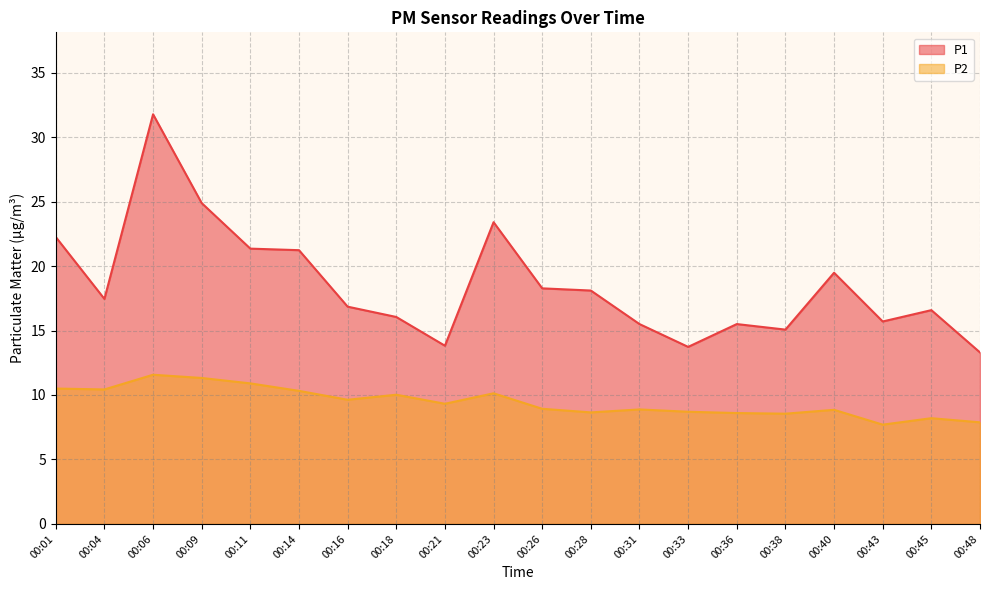

How many lines are shown in the chart?

2